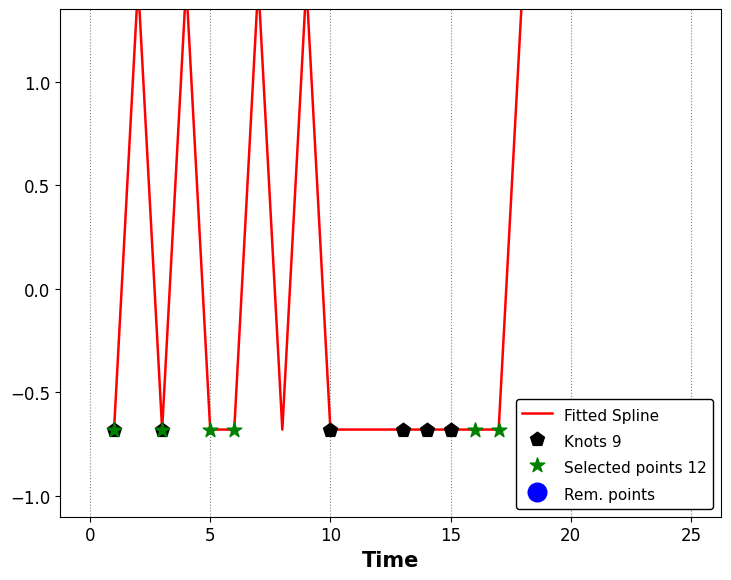

Which has a higher value, 5 or 14?

5